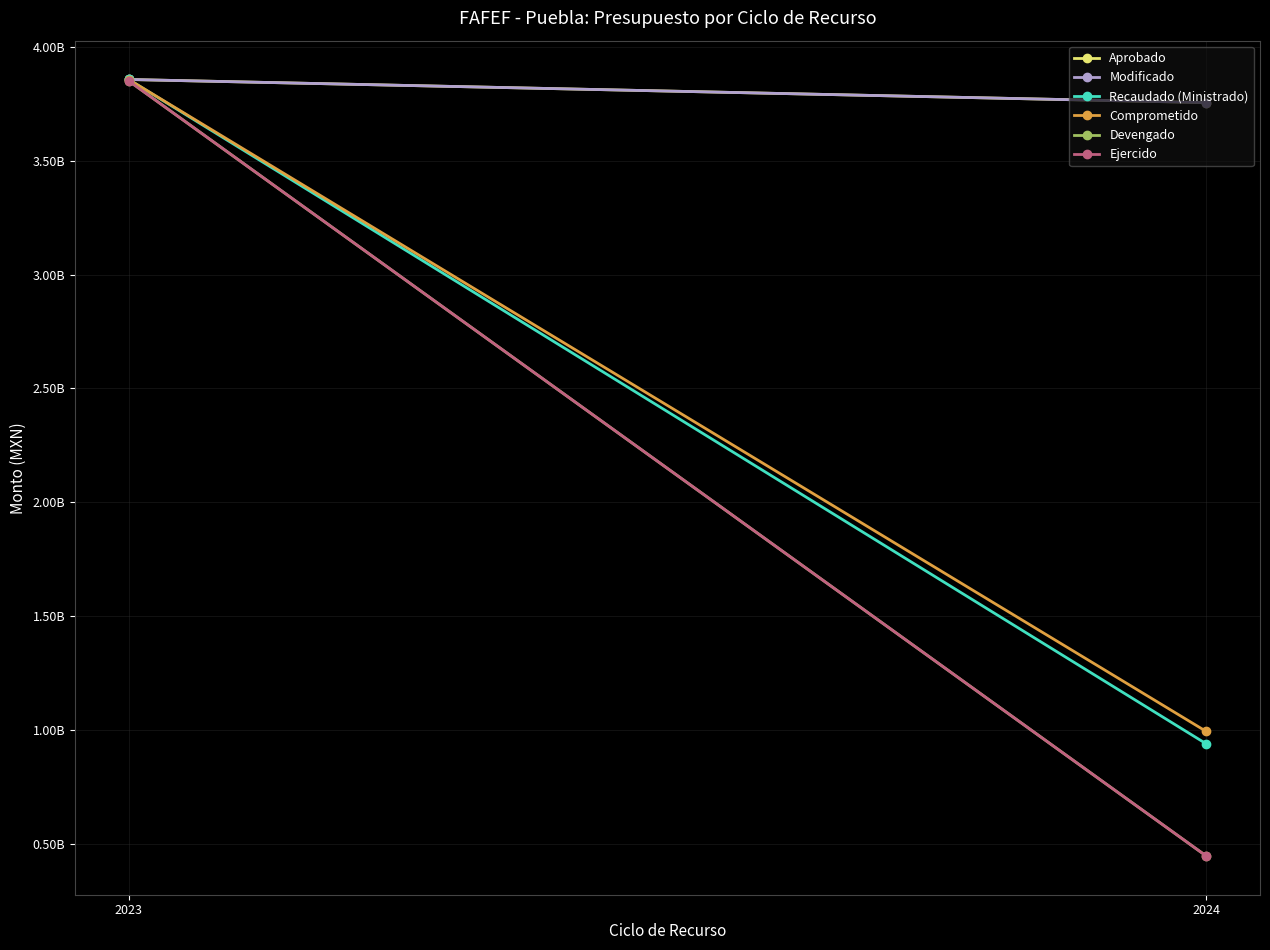

At how many categories does at least one series exceed 899144685?

2